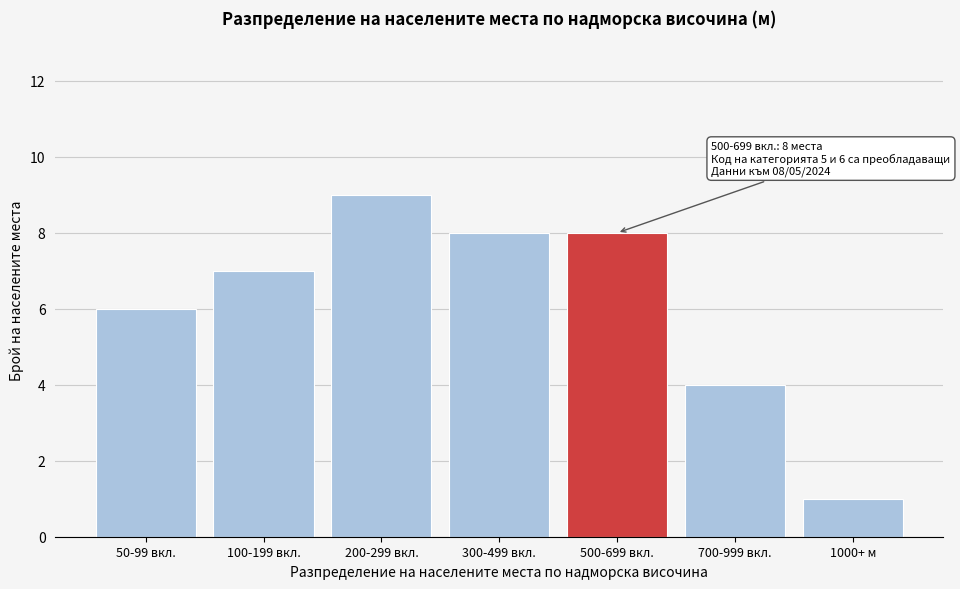

Reading right to left, what are all the values shown in this chart?

1	4	8	8	9	7	6